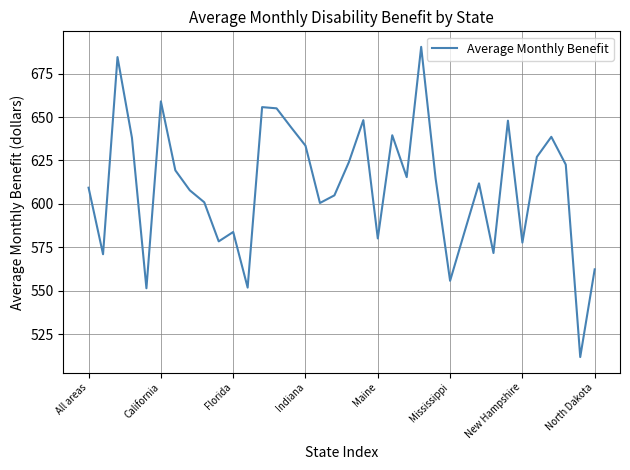

What is the greatest value displayed?

690.4